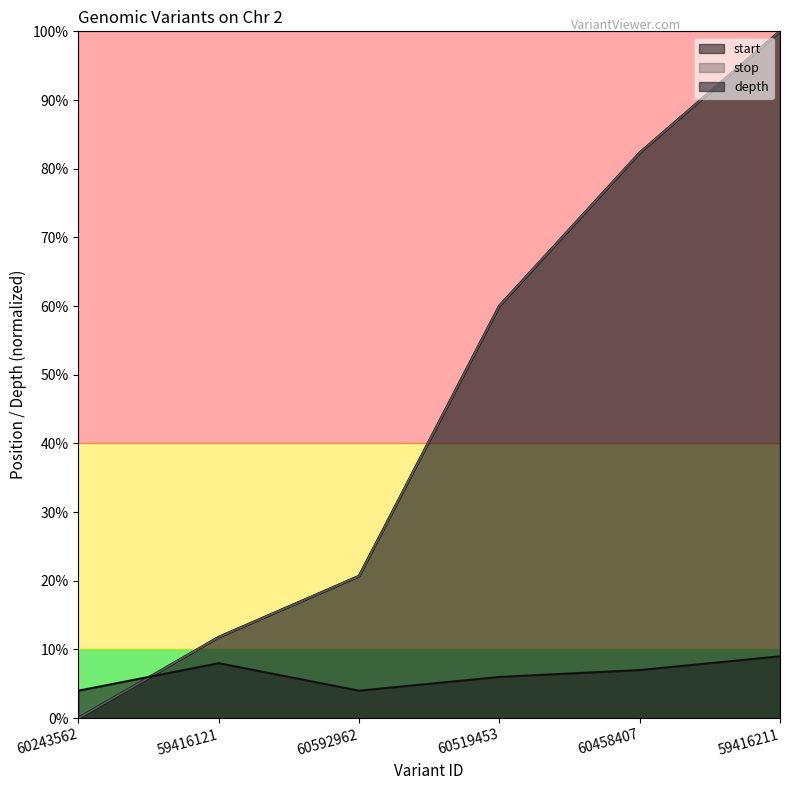

What is the spread (max minus min) of values at 59416211?

91.0